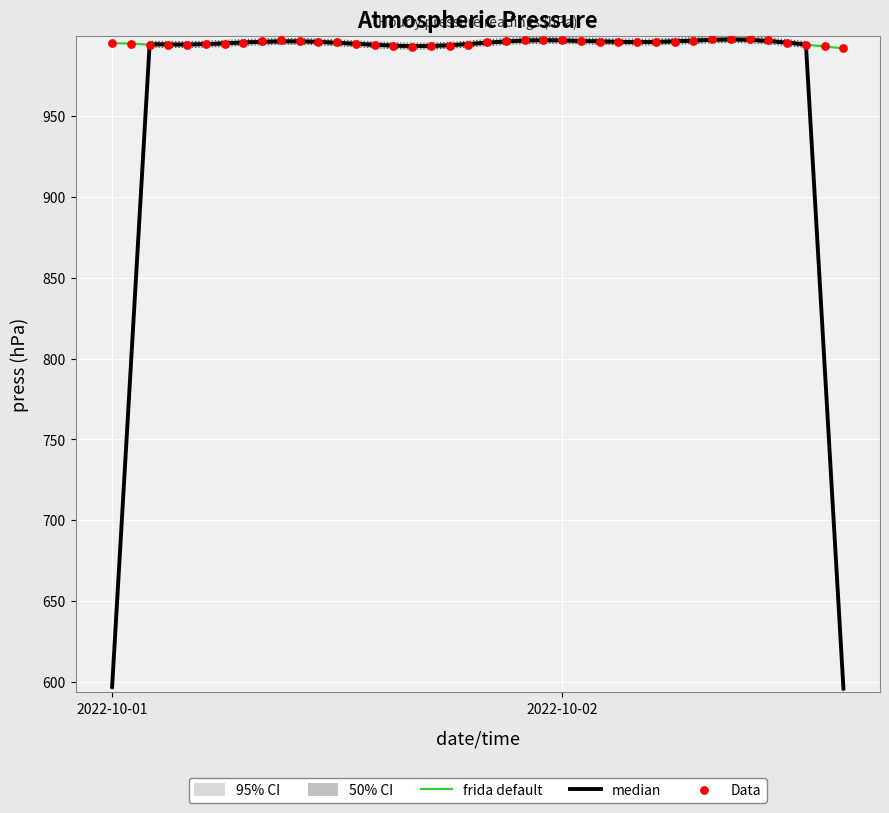

Which series has the largest total across all categories?

frida default